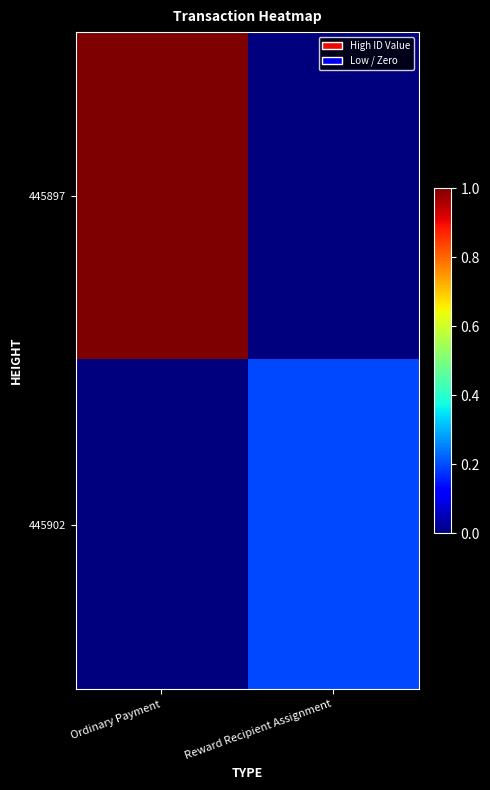

At Reward Recipient Assignment, list the series in order from largest to smallest.

445902, 445897